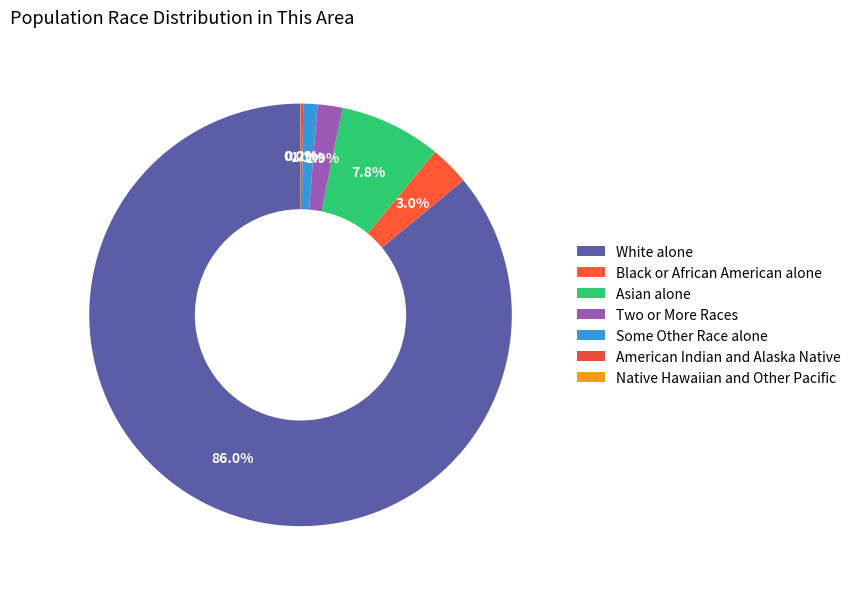

The Two or More Races slice represents 9% of the pie. True or false?

False